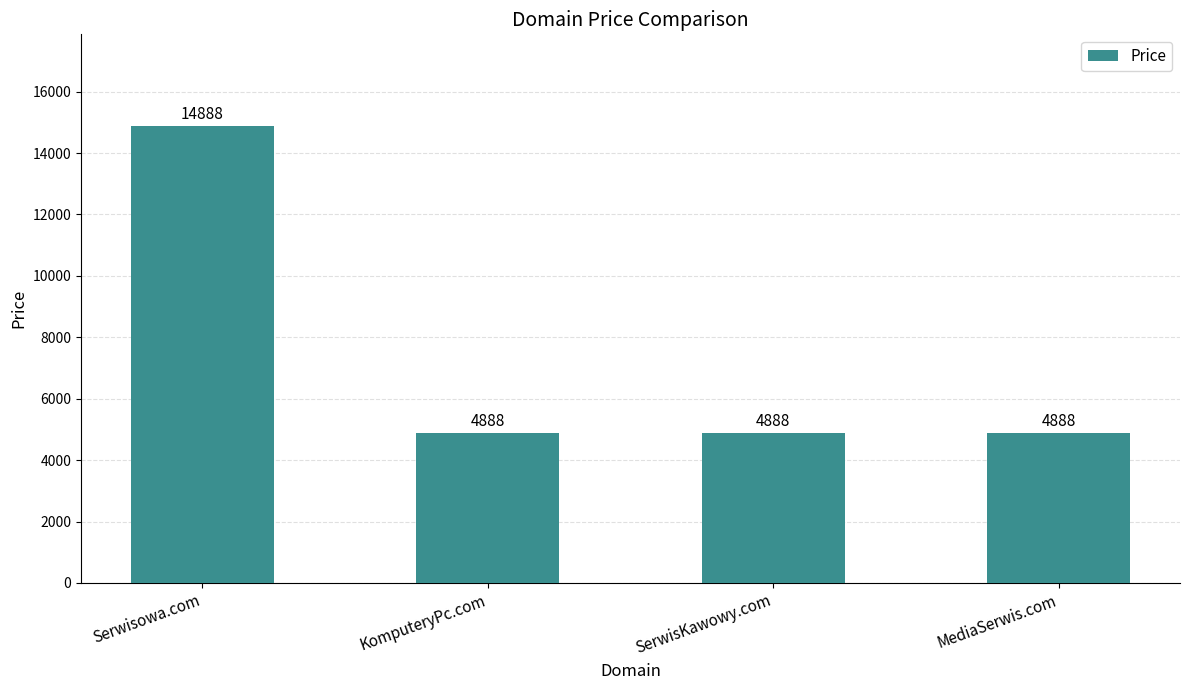

What is the sum of all values?

29552